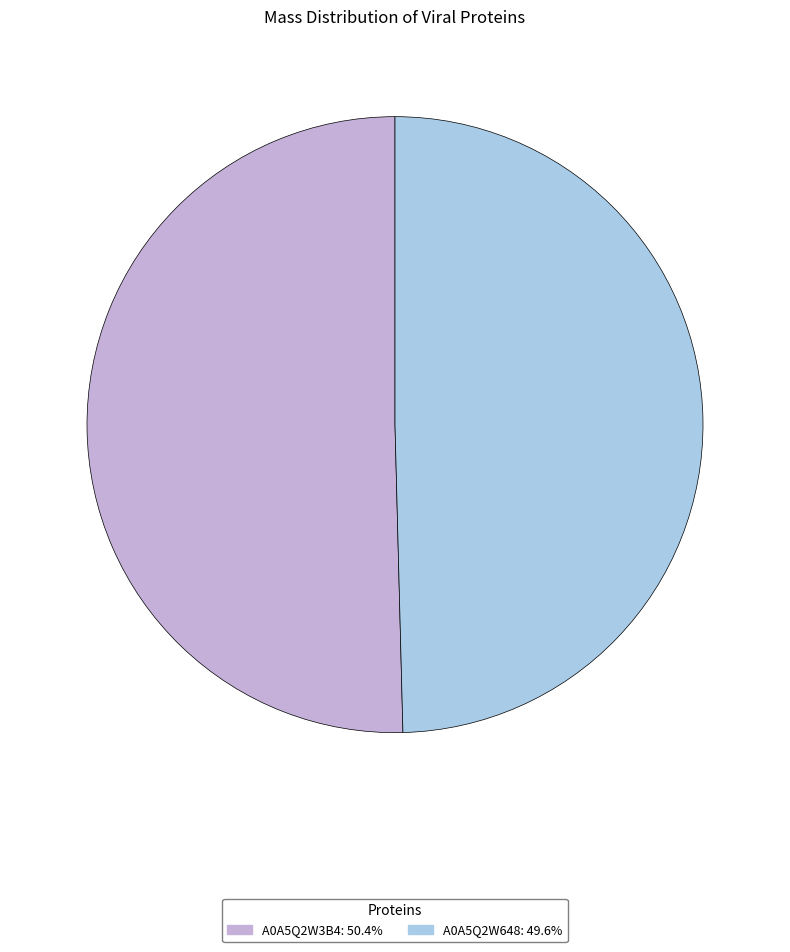

Between A0A5Q2W3B4 and A0A5Q2W648, which is larger?

A0A5Q2W3B4